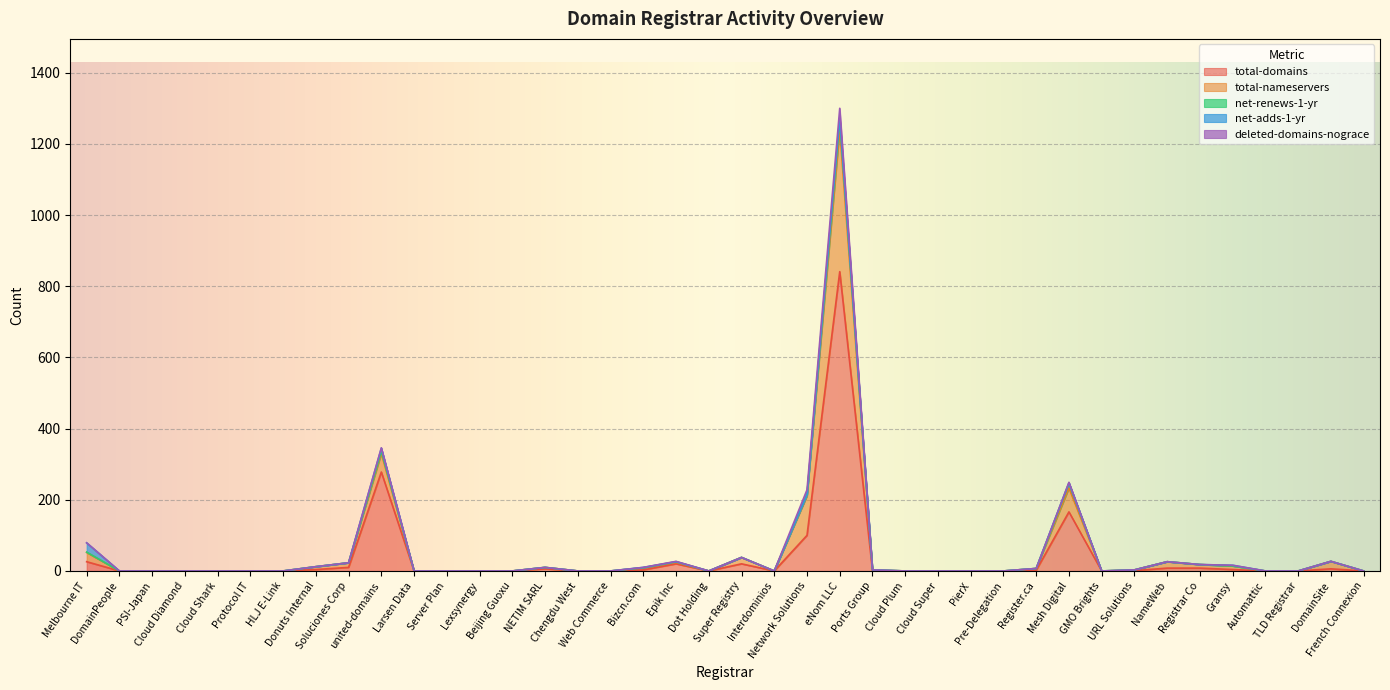

Which series has the widest spread of values?

total-domains